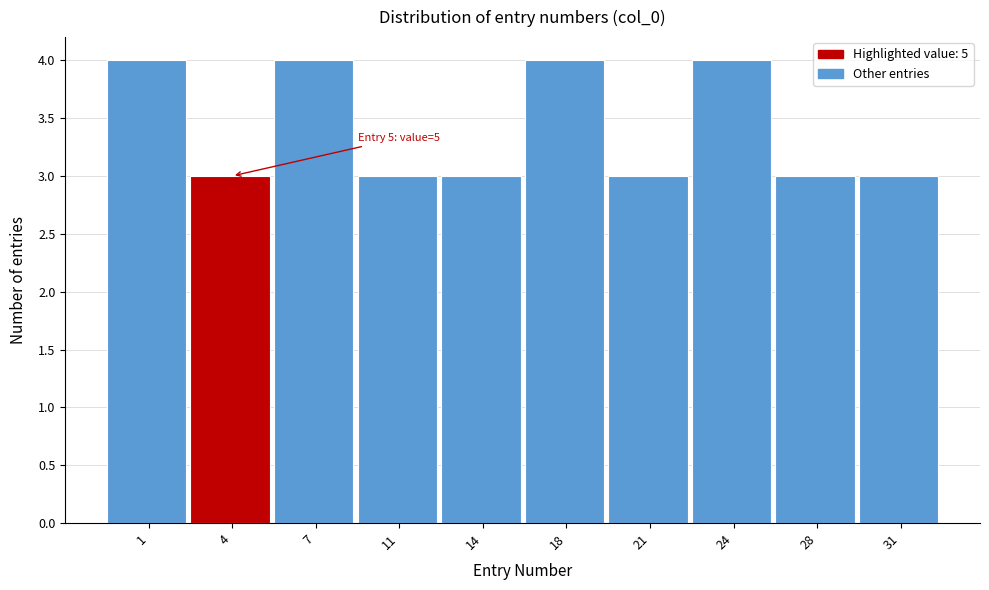

Reading left to right, list all the values displayed in this chart.

4	3	4	3	3	4	3	4	3	3